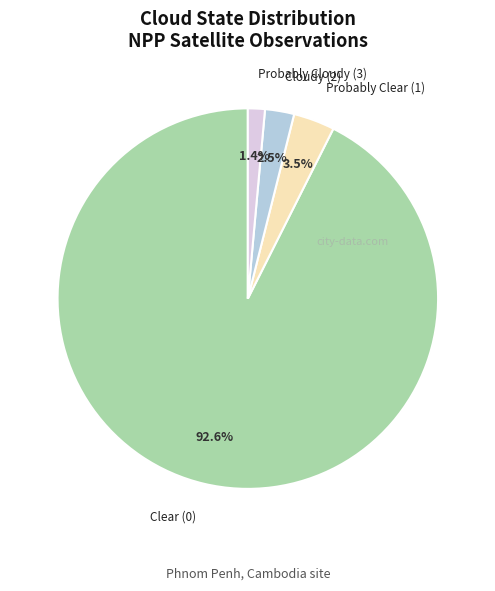

Which slice represents more than half of the pie?

Clear (0)